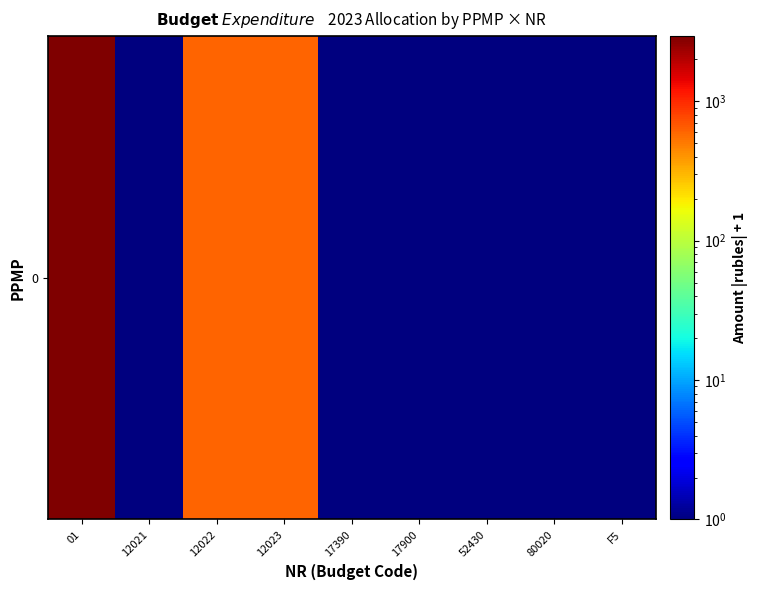

Reading left to right, transcribe all the data shown in this chart.

01=2926	12021=1	12022=601	12023=601	17390=1	17900=1	52430=1	80020=1	F5=1